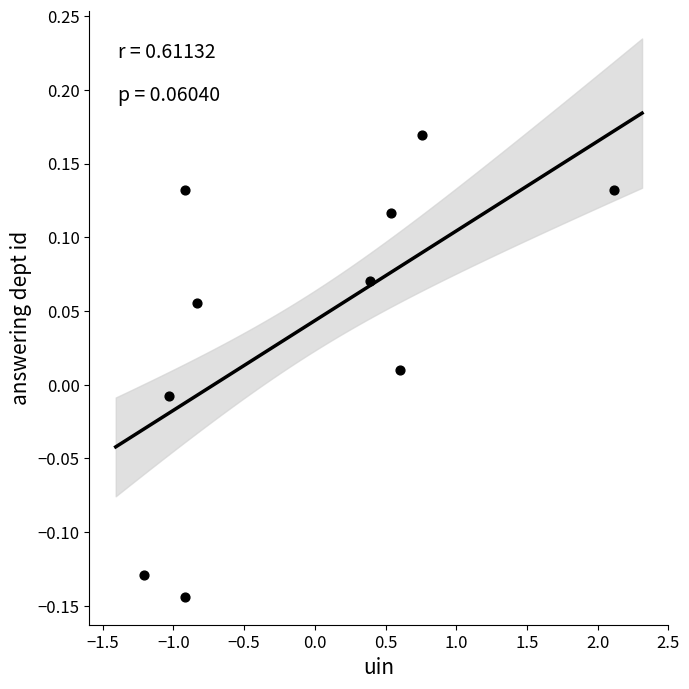

What is the range of Y values (max minus min)?

0.3